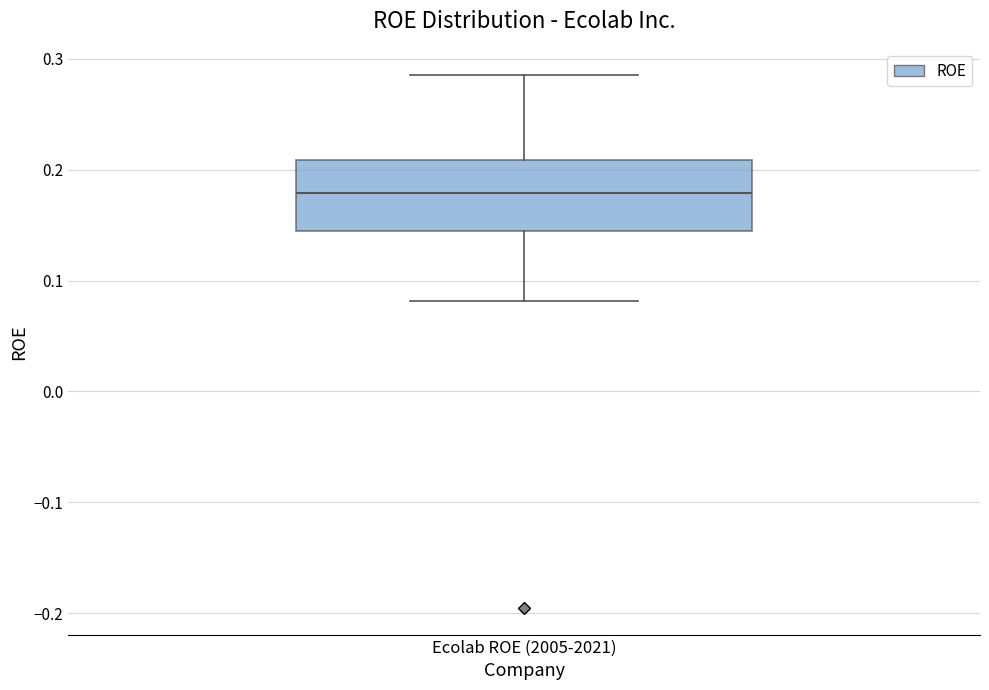

Read this box plot against the y-axis: the position of the median line, the range covered by the box, and the ends of both whiskers. The values are not printed on the chart, so give them approximately, as read against the axis.

median 0.18, box 0.15 to 0.21, whiskers 0.08 to 0.29